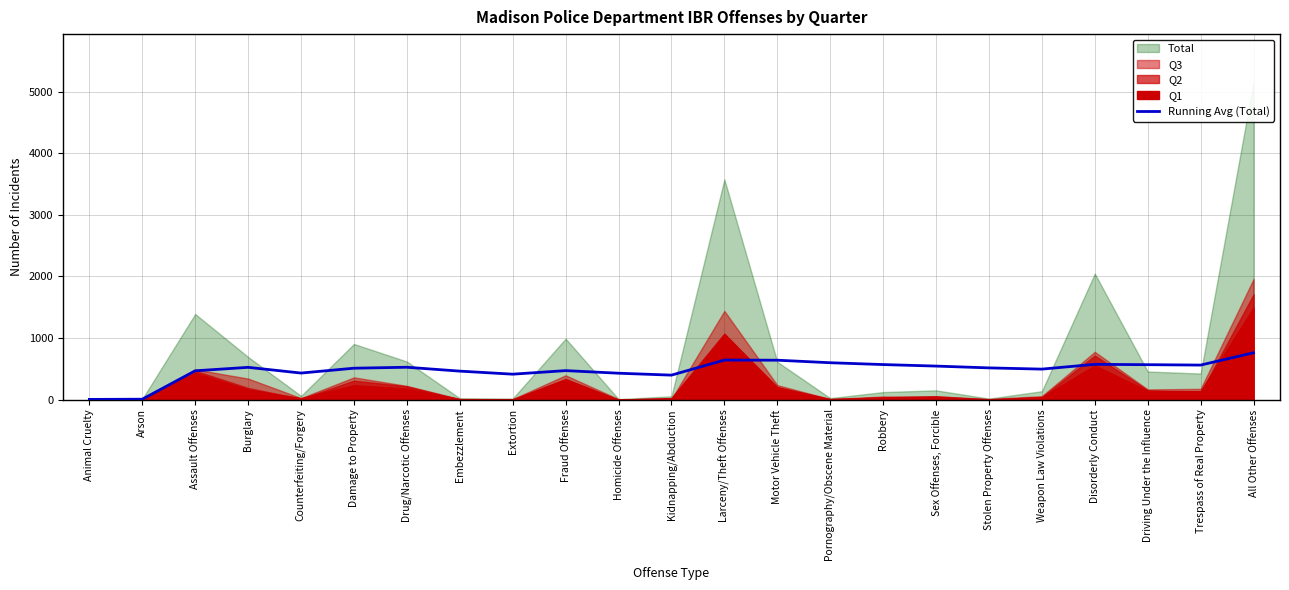

True or false: Running Avg (Total) has a value of 754.8 at Disorderly Conduct.

False